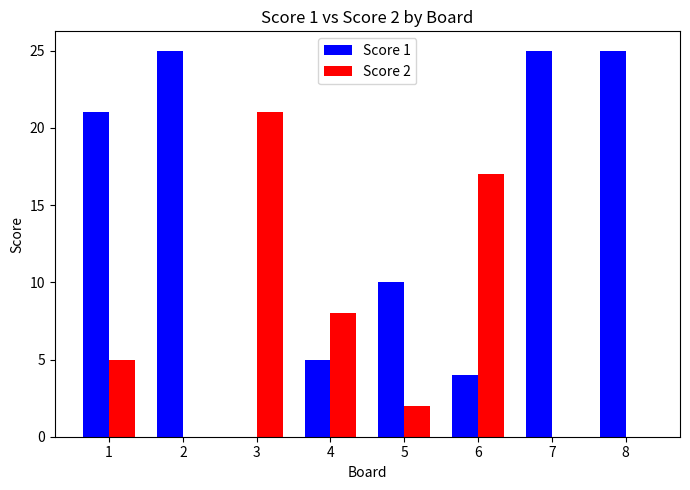

Is it true that Score 1 equals 0 at 3?

True